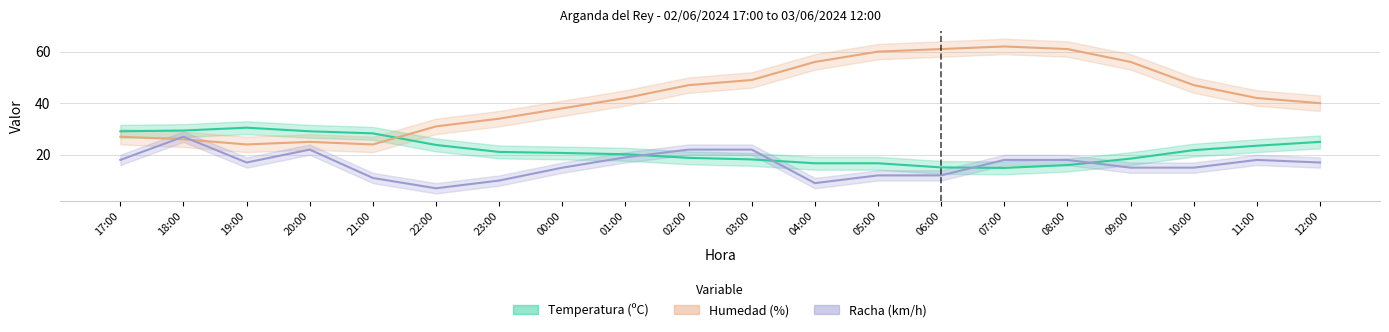

Rank the series by their maximum value, from lowest to highest.

Racha (km/h), Temperatura (ºC), Humedad (%)